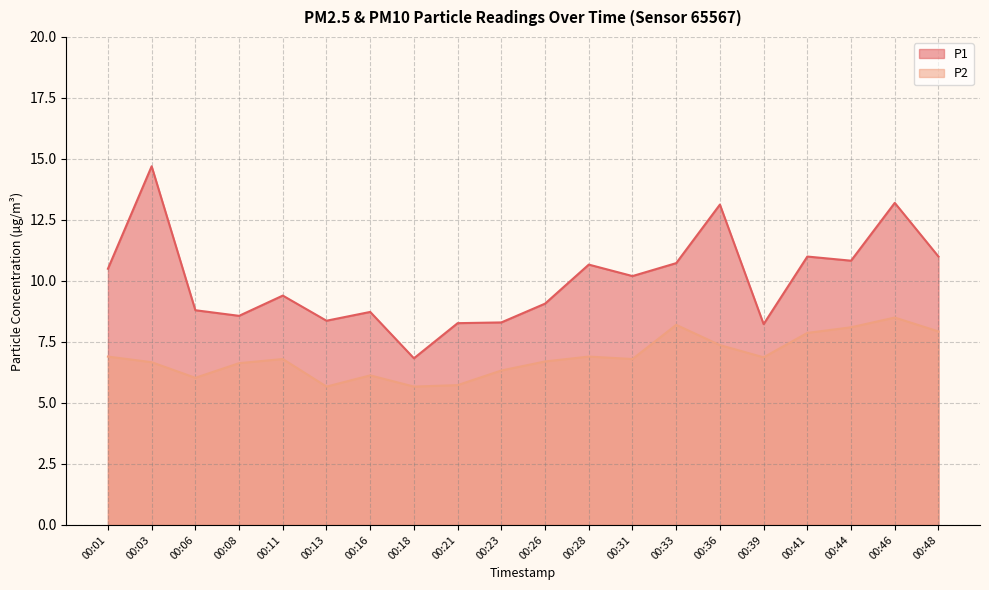

True or false: P2 and P1 cross at least once.

False